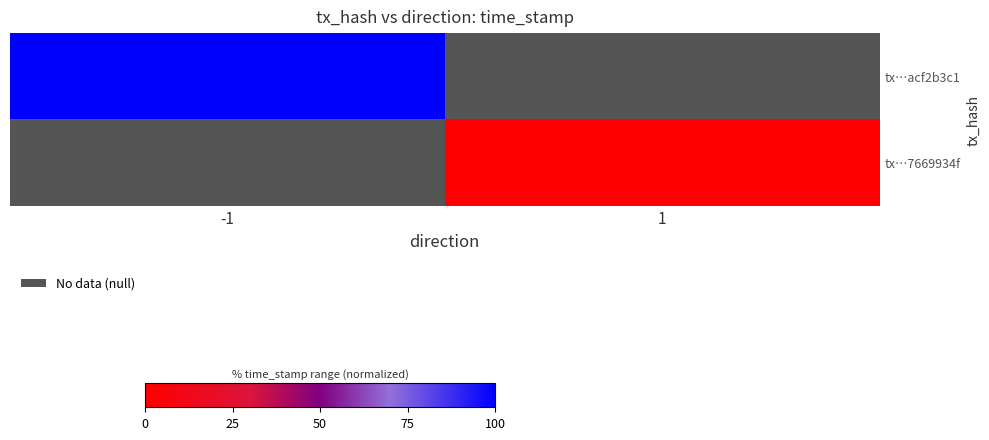

Which category has the lowest value in the tx…7669934f series?

-1